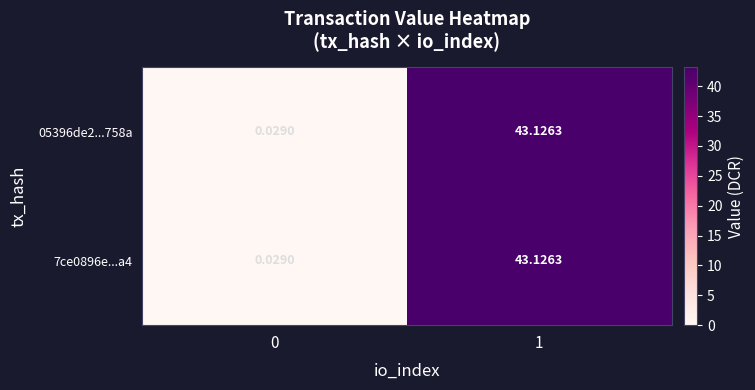

How many values in the 05396de2...758a series exceed 43?

1